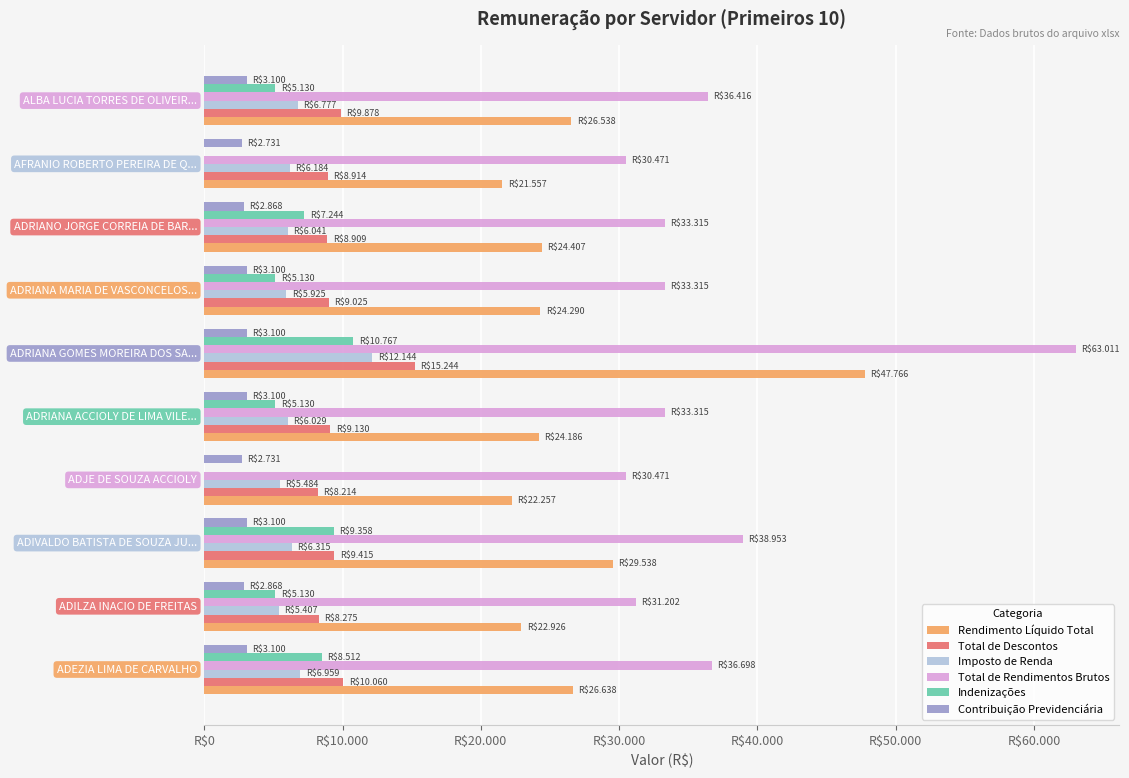

What are all the series names shown in the legend?

Rendimento Líquido Total, Total de Descontos, Imposto de Renda, Total de Rendimentos Brutos, Indenizações, Contribuição Previdenciária